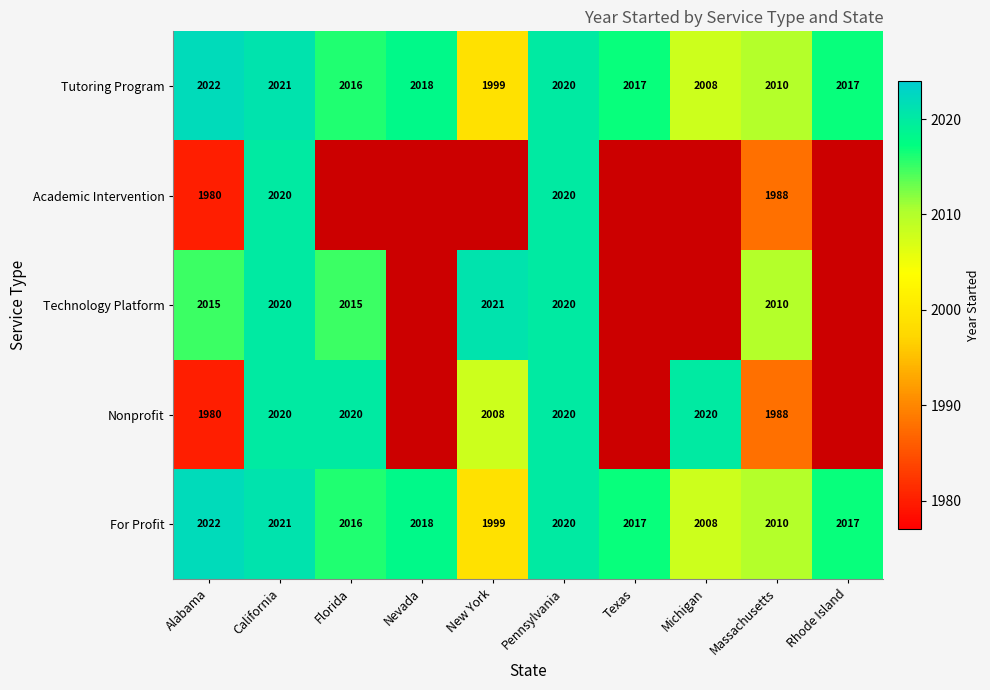

What is the difference between the highest and lowest values at Massachusetts?

22